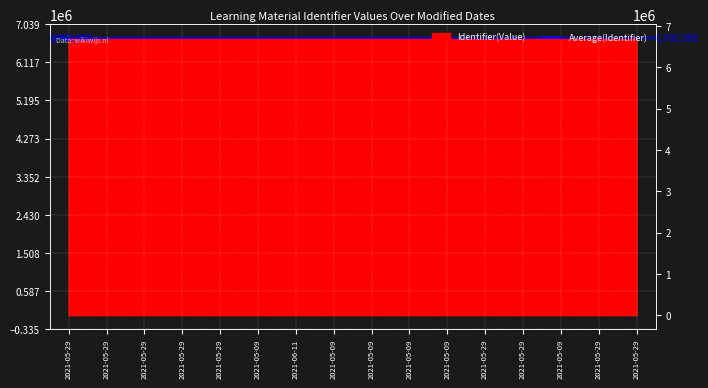

Reading left to right, transcribe all the data shown in this chart.

2021-05-29=6702963	2021-05-29=6702954	2021-05-29=6702964	2021-05-29=6703013	2021-05-29=6702965	2021-05-09=6702966	2021-06-11=6702955	2021-05-09=6702957	2021-05-09=6703038	2021-05-09=6702970	2021-05-09=6702971	2021-05-29=6702959	2021-05-29=6702972	2021-05-09=6703347	2021-05-29=6702962	2021-05-29=6702960